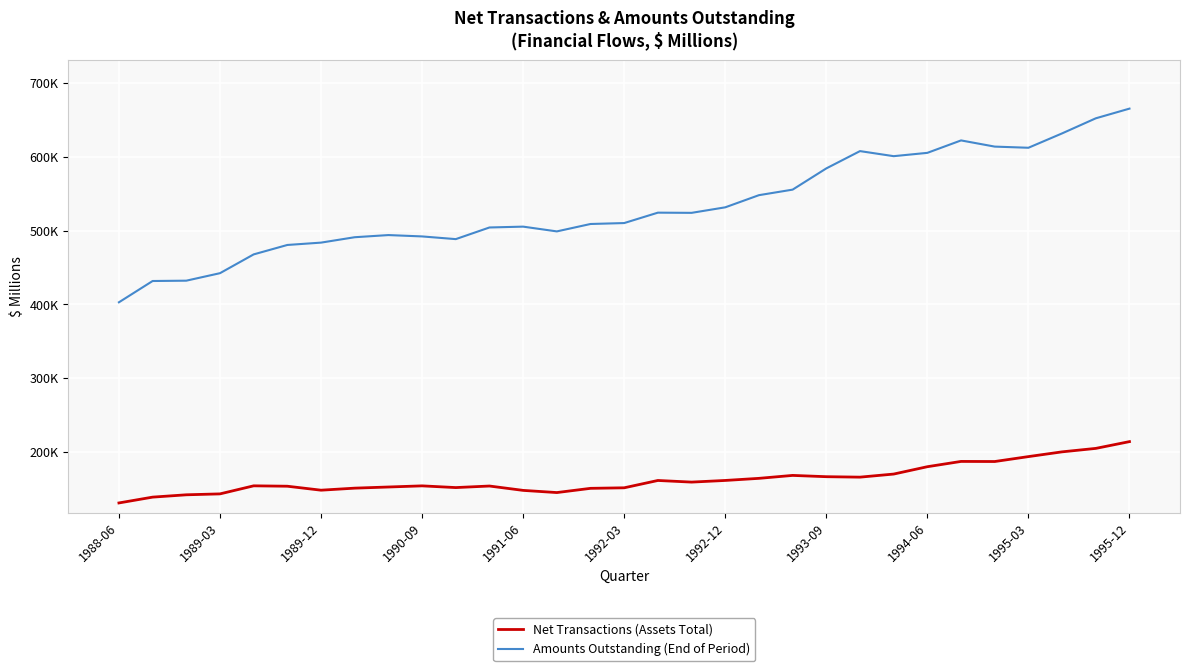

Does the chart display data point markers on the line(s)?

No